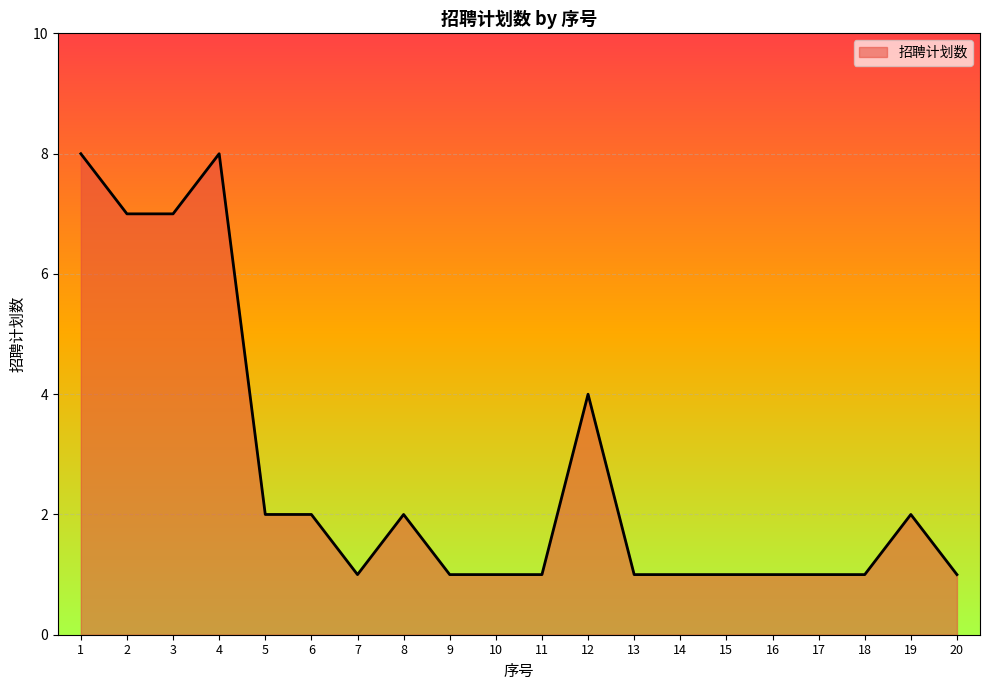

What is the change in value from 8 to 10?

-1